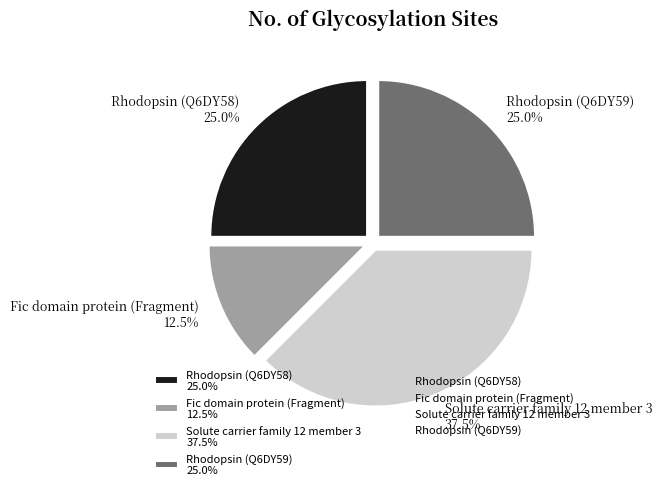

Is there any slice that represents more than half of the pie?

No